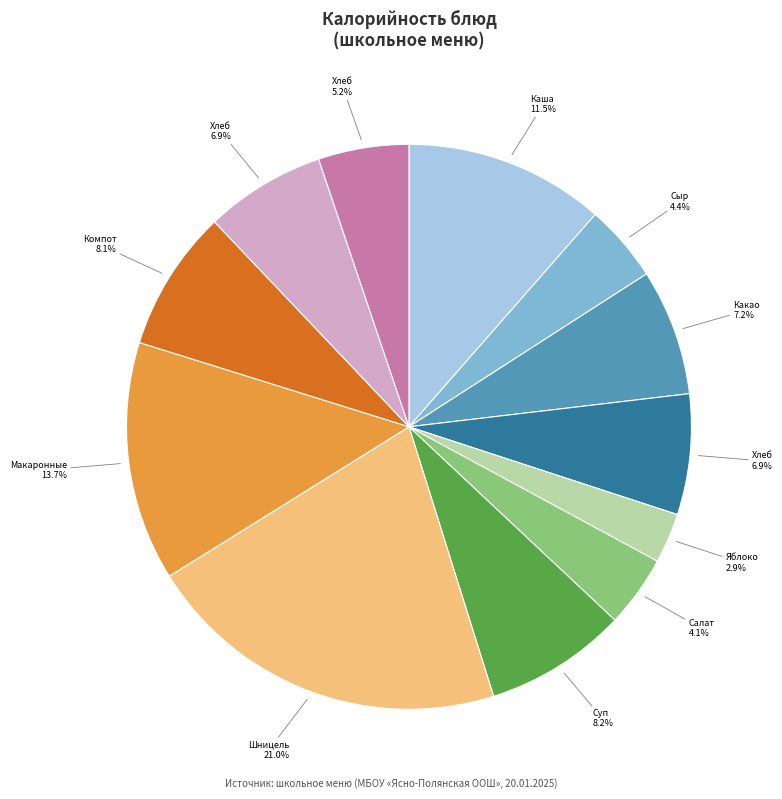

Does any single category account for the majority?

No